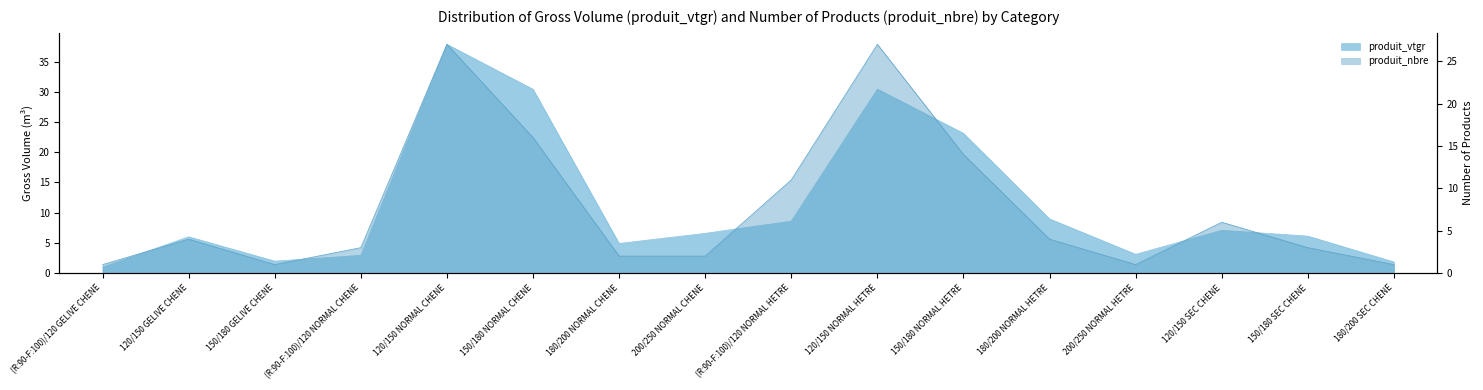

What is the difference between the second highest and second lowest values in the produit_vtgr series?

28.6